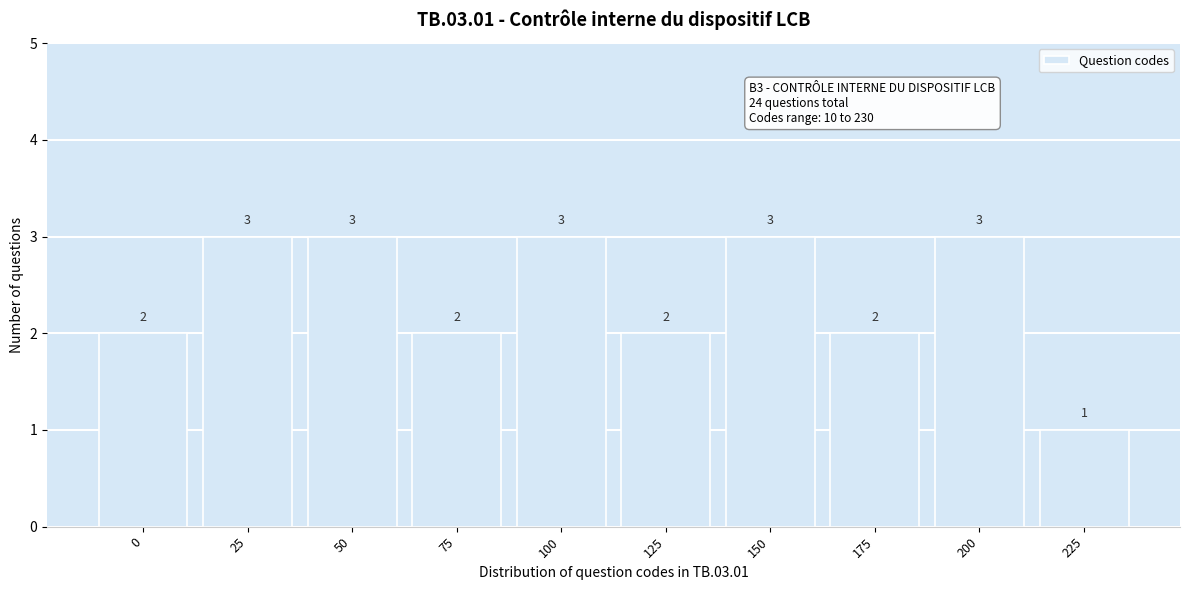

Reading right to left, list all the values displayed in this chart.

225=1	200=3	175=2	150=3	125=2	100=3	75=2	50=3	25=3	0=2